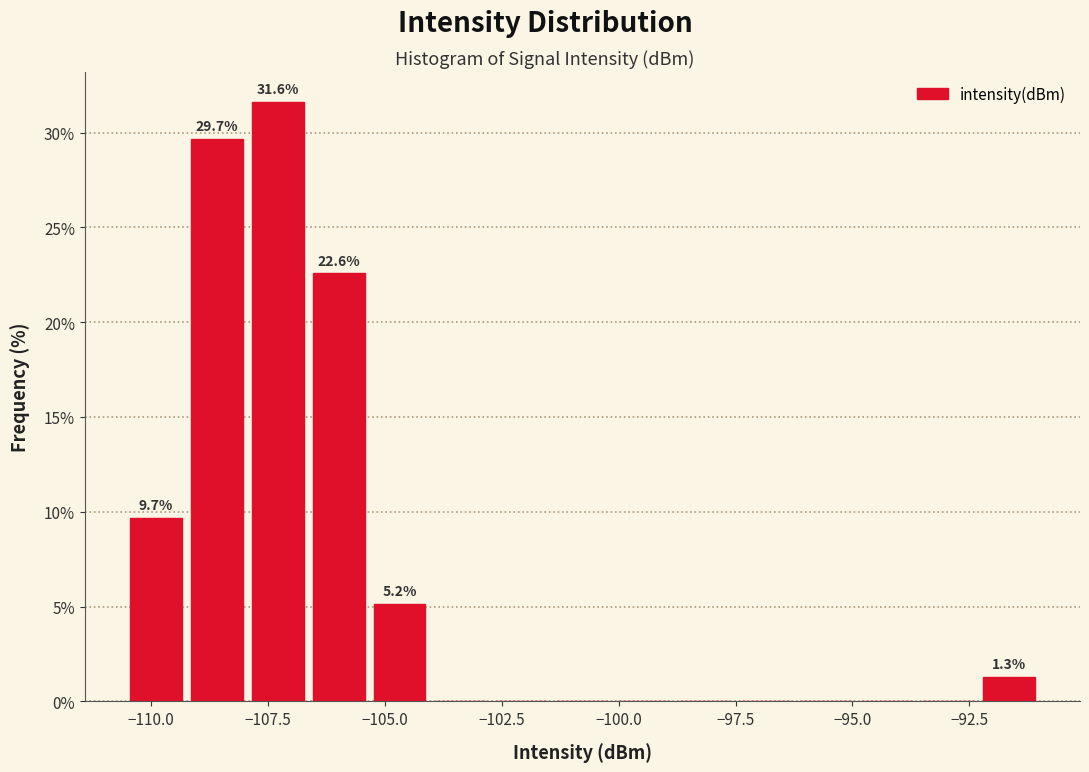

Read against the x-axis, roughly where is the centre of the tallest bar?

-107.5